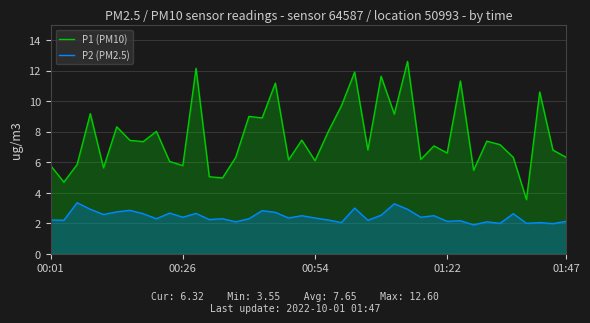

Between 32 and 33, which series saw the biggest shift?

P1 (PM10)